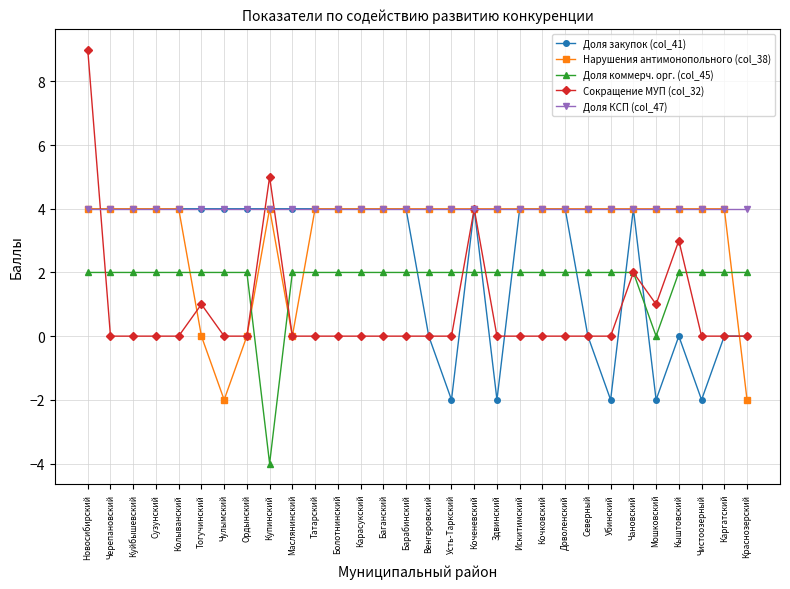

Read the Нарушения антимонопольного (col_38) value at Убинский.

4